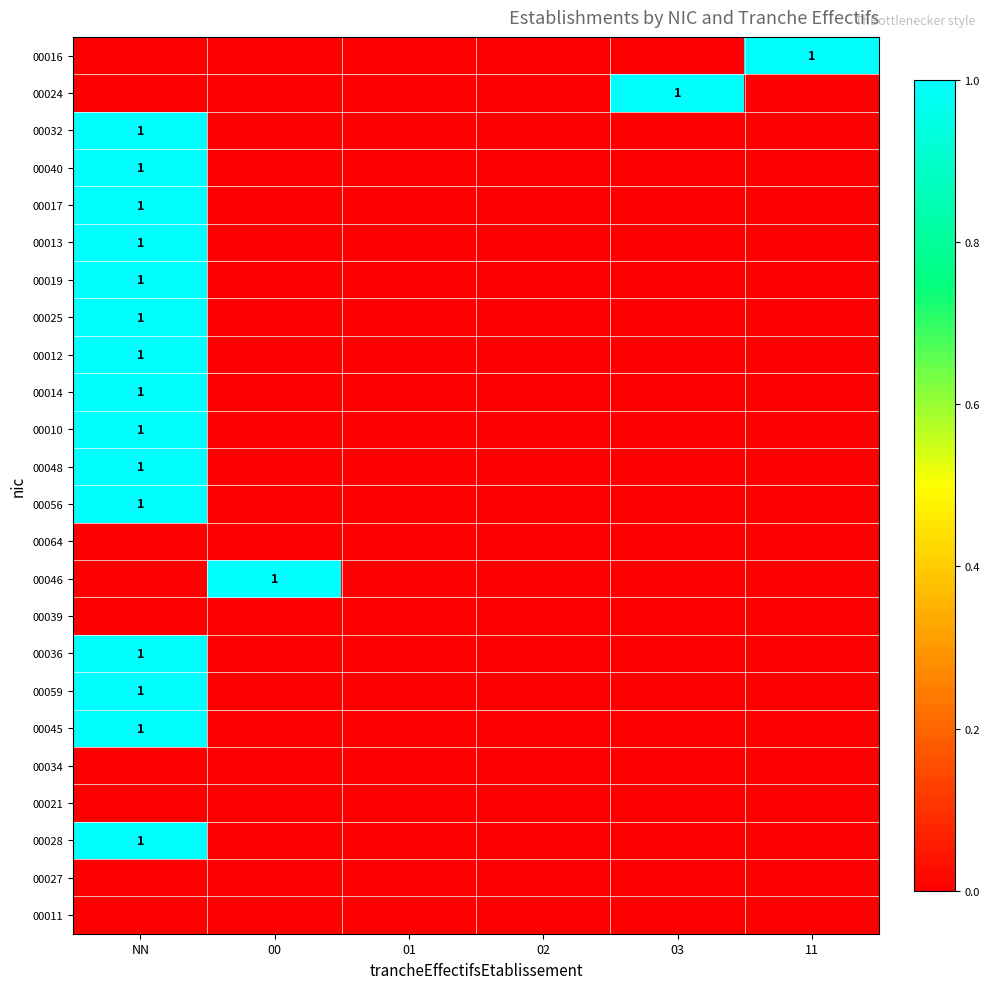

True or false: 00016 has a value of 2 at 11.

False